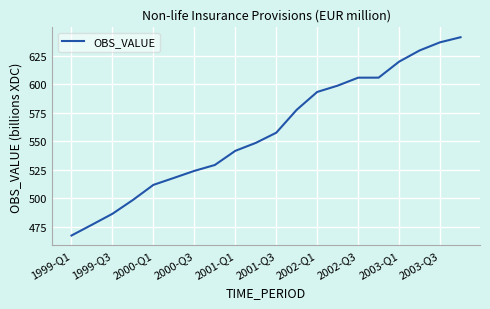

What is the difference between the maximum and minimum values?

173.6